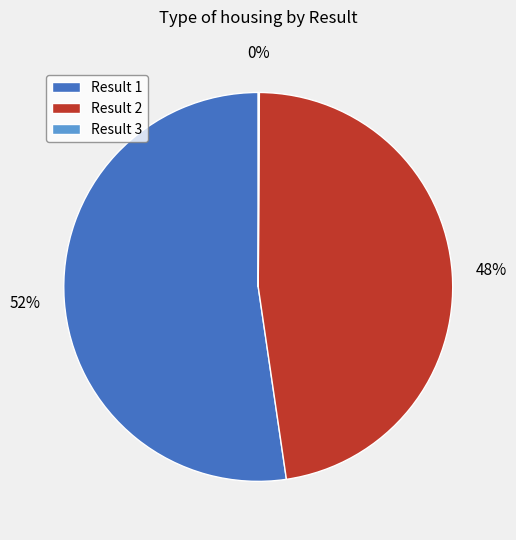

What is the majority slice?

Result 1